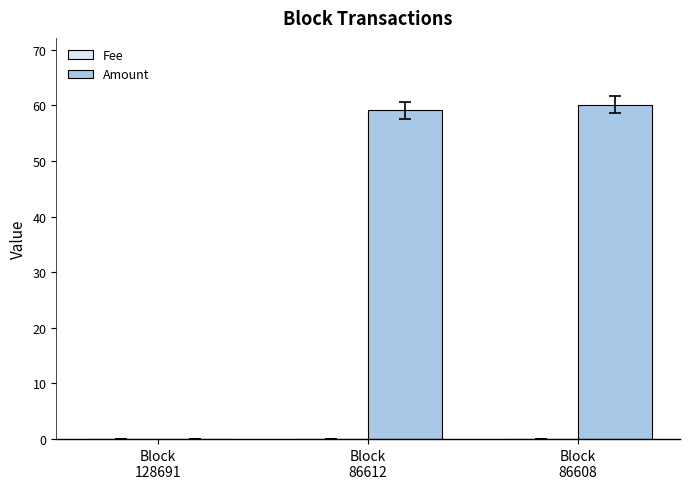

What is the greatest value displayed?

60.1